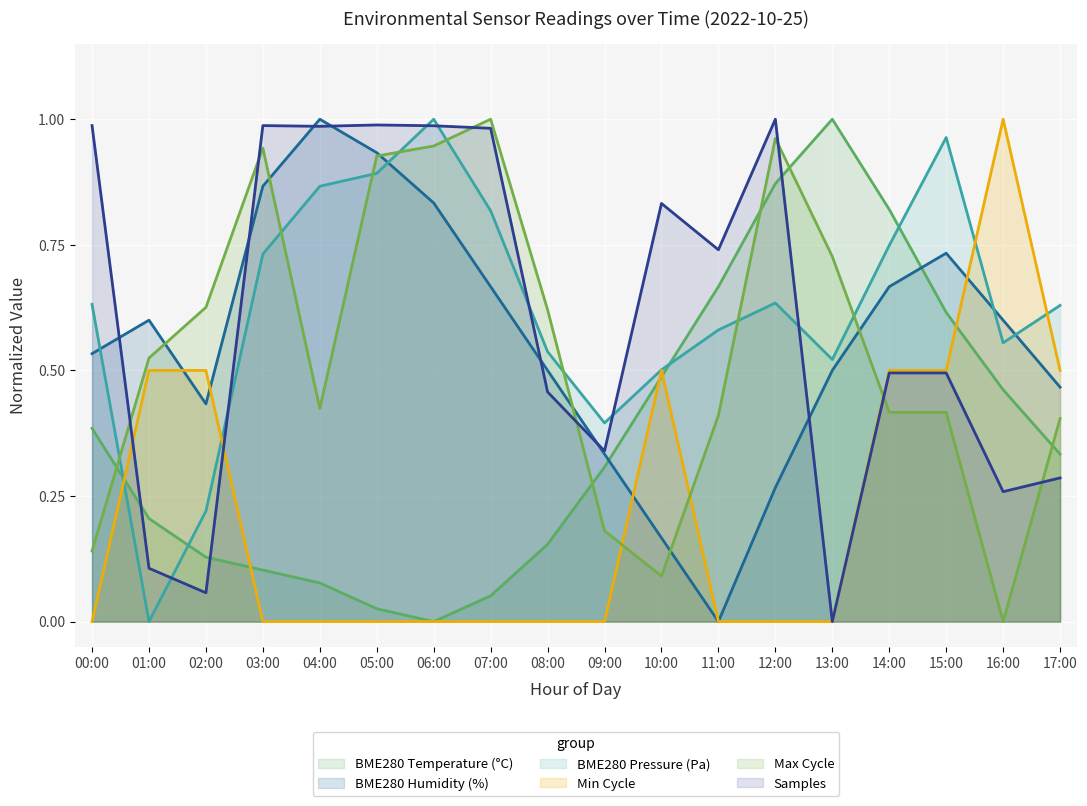

The BME280_pressure_normalized series shows 1.3 at 05:00. True or false?

False